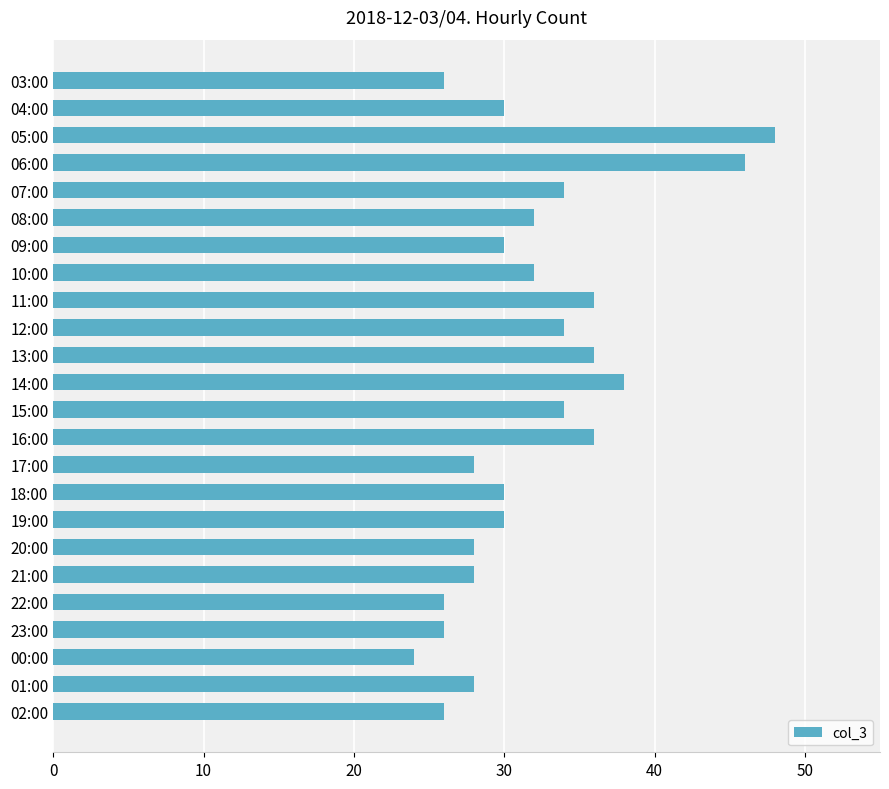

What is the value of the 21st bar from the top?

26